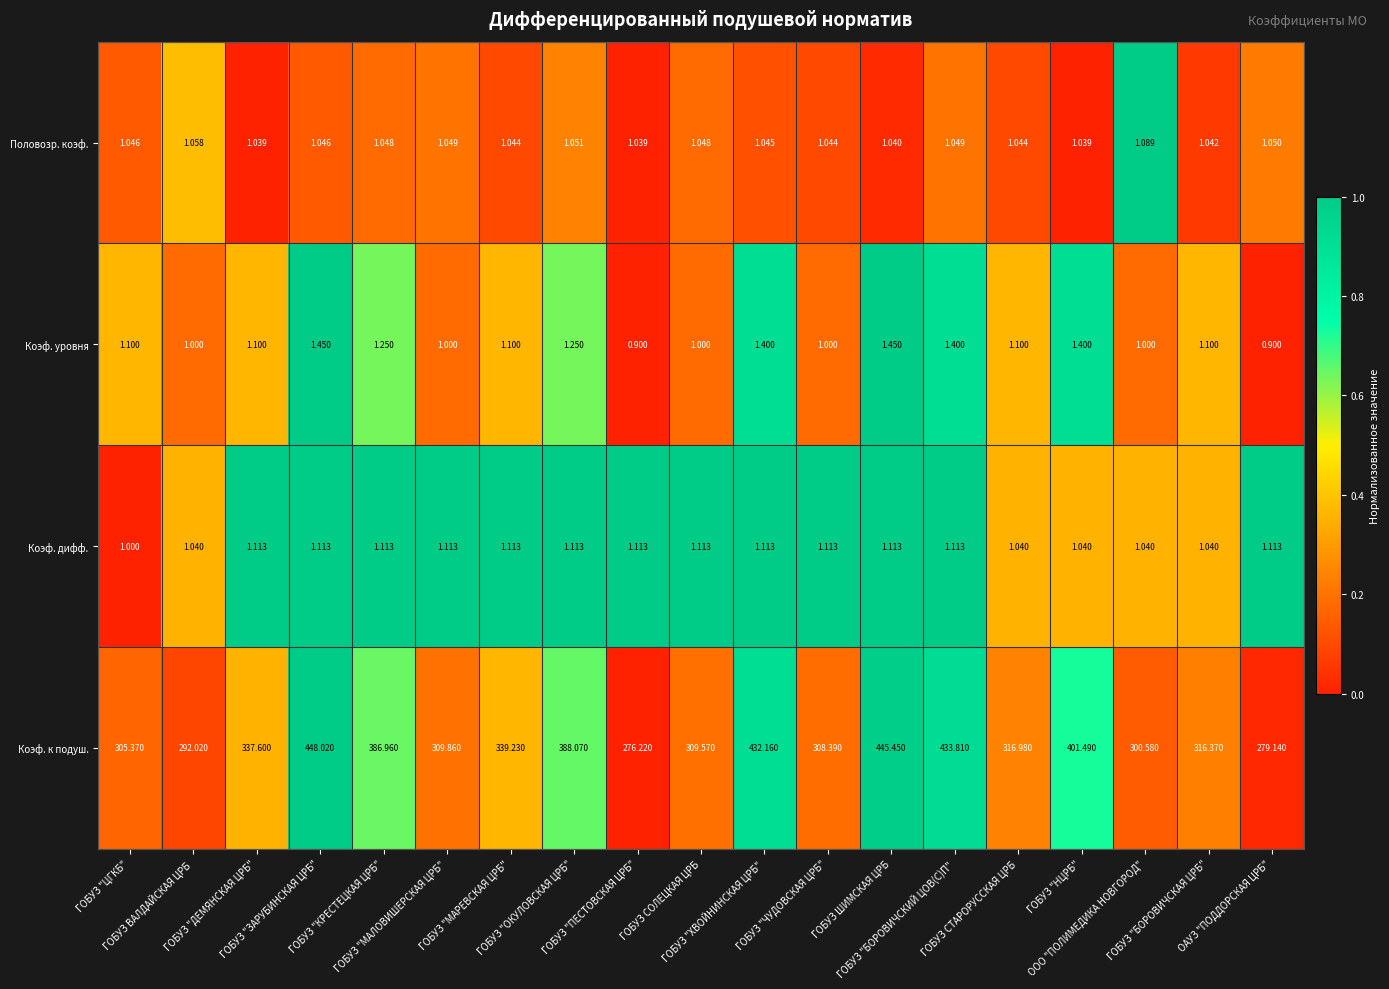

Which category has the highest value across all series?

ГОБУЗ "ЗАРУБИНСКАЯ ЦРБ"